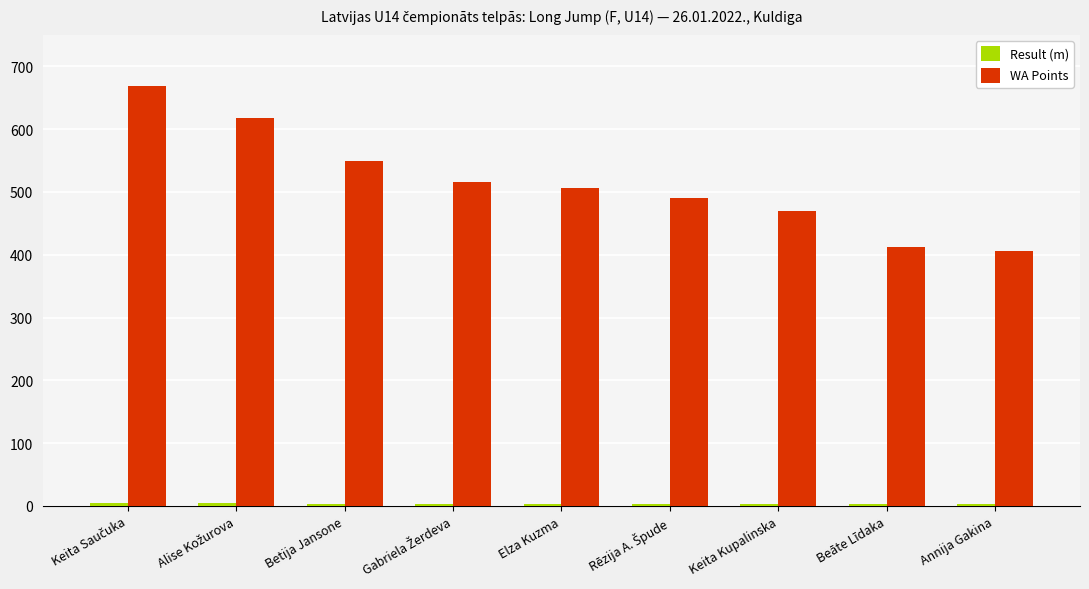

The value of WA Points at Betija Jansone is 736.3. True or false?

False